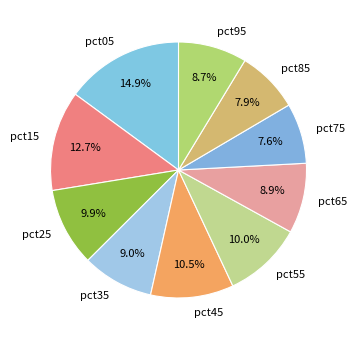

What is the total percentage of pct45 and pct05?

25.4%